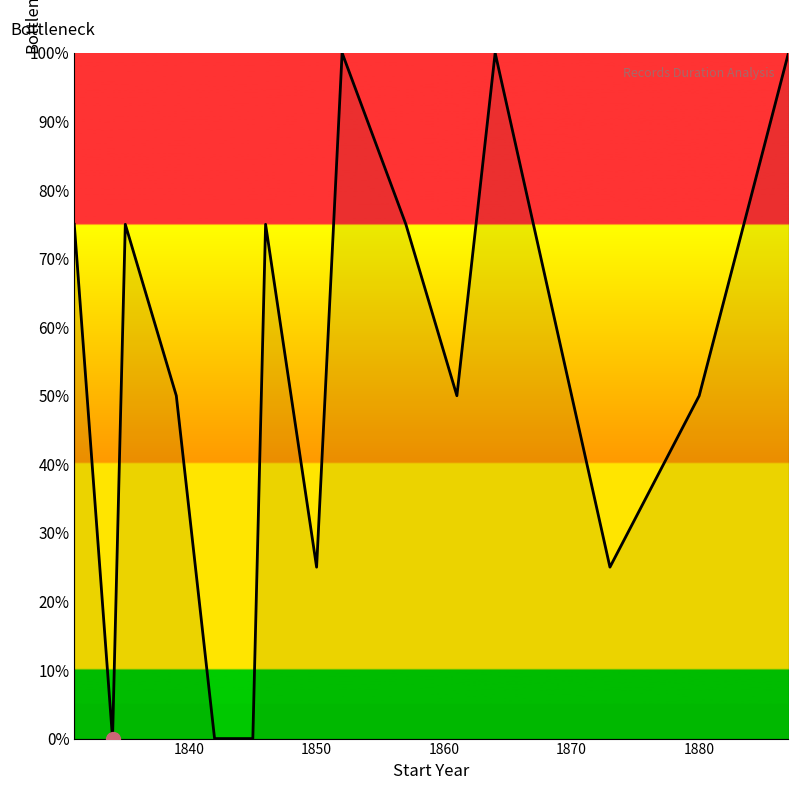

True or false: the data has more than 2 interior local peaks.

True